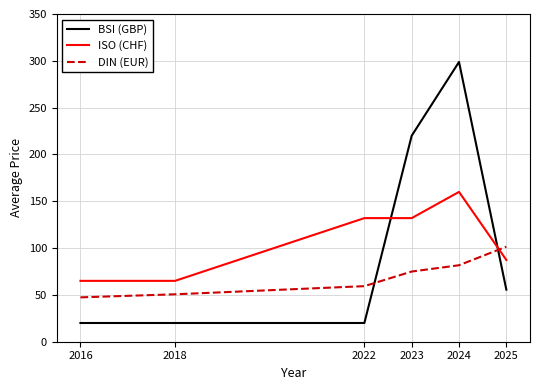

What is the total value across all series at 2024?

540.5